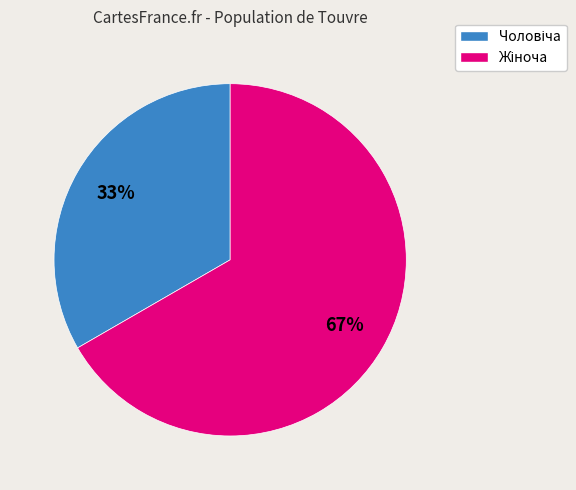

To the nearest percent, what is the average slice percentage?

50%